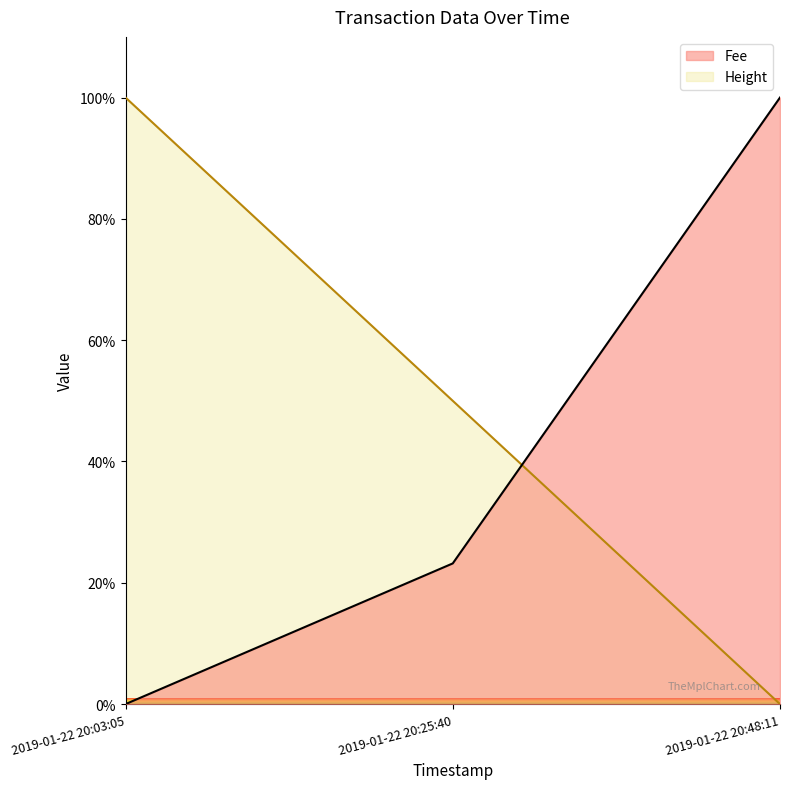

At which category does the chart reach its minimum across all series?

2019-01-22 20:03:05